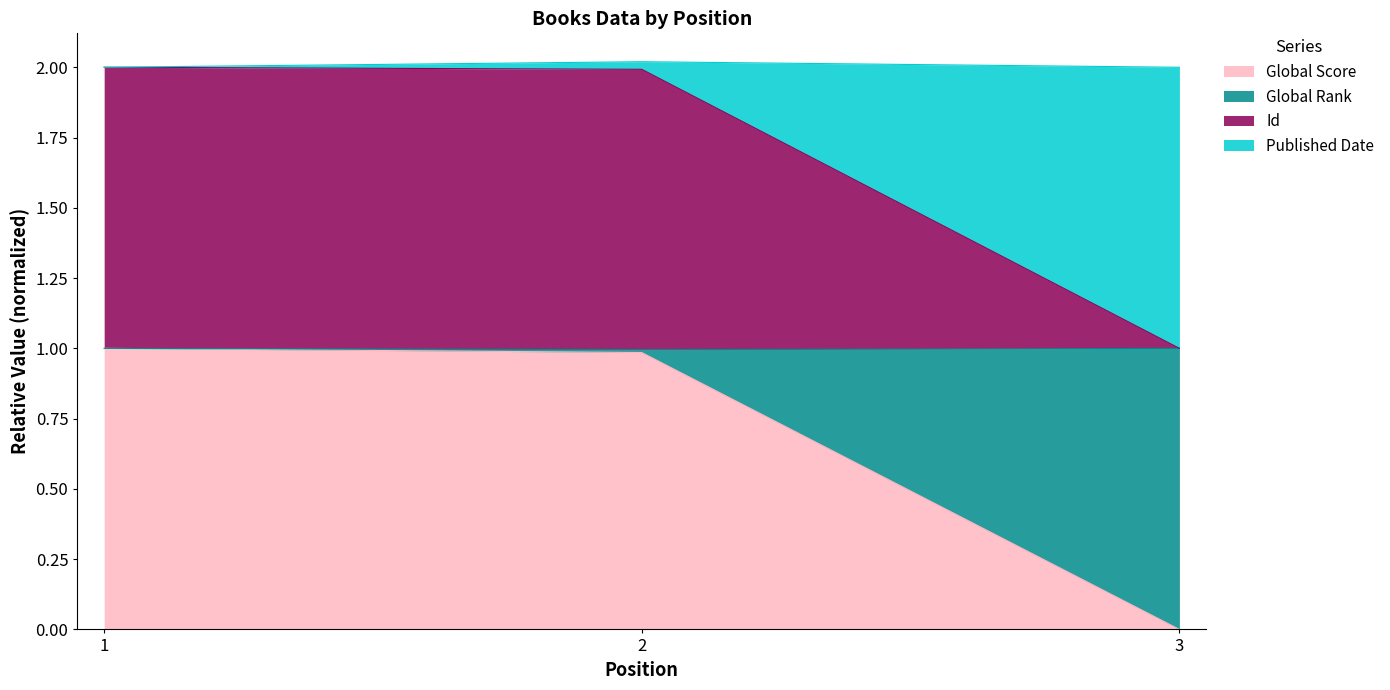

Does the chart have visible grid lines?

No